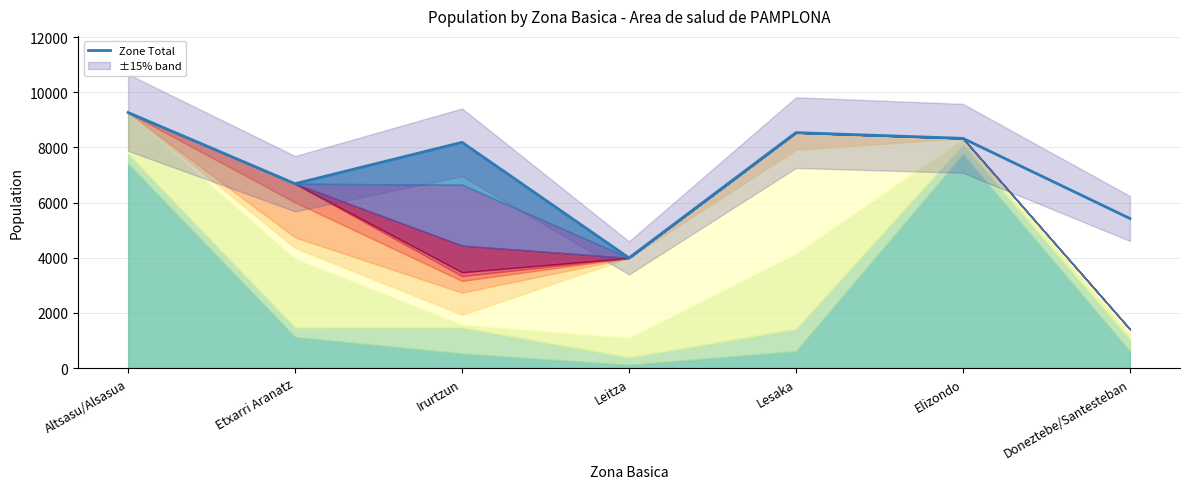

Is it true that the value at Doneztebe/Santesteban is 5423?

True